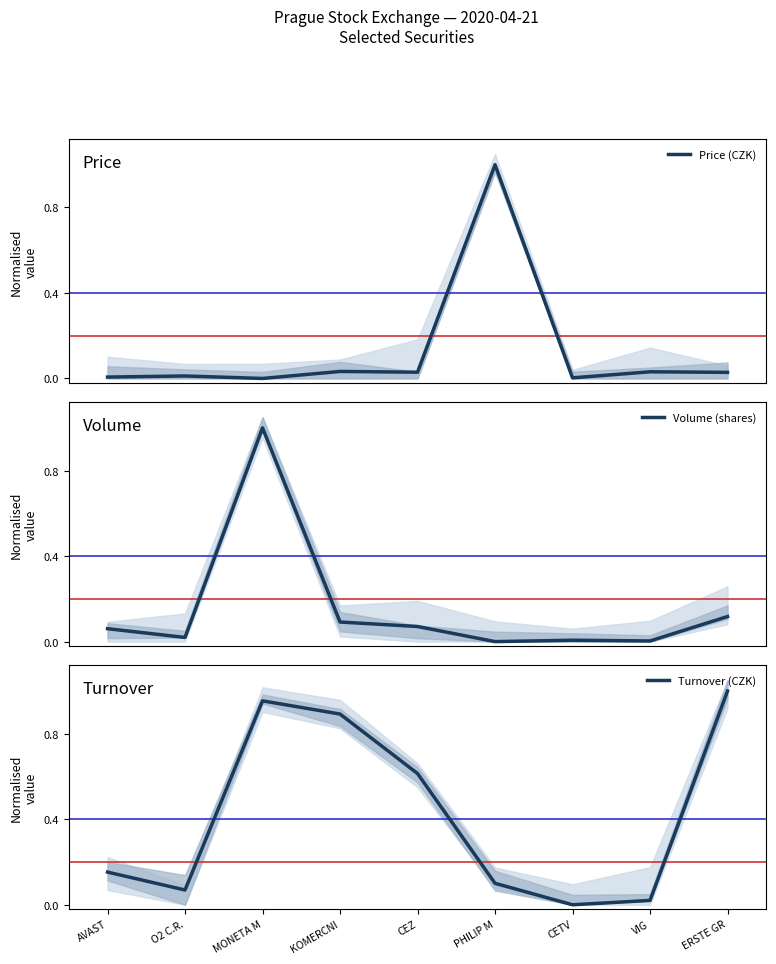

Reading left to right, extract all data points from this chart.

Price (CZK): 0.0	0.0	0.0	0.0	0.0	1.0	0.0	0.0	0.0
Volume (shares): 0.1	0.0	1.0	0.1	0.1	0.0	0.0	0.0	0.1
Turnover (CZK): 0.2	0.1	1.0	0.9	0.6	0.1	0.0	0.0	1.0